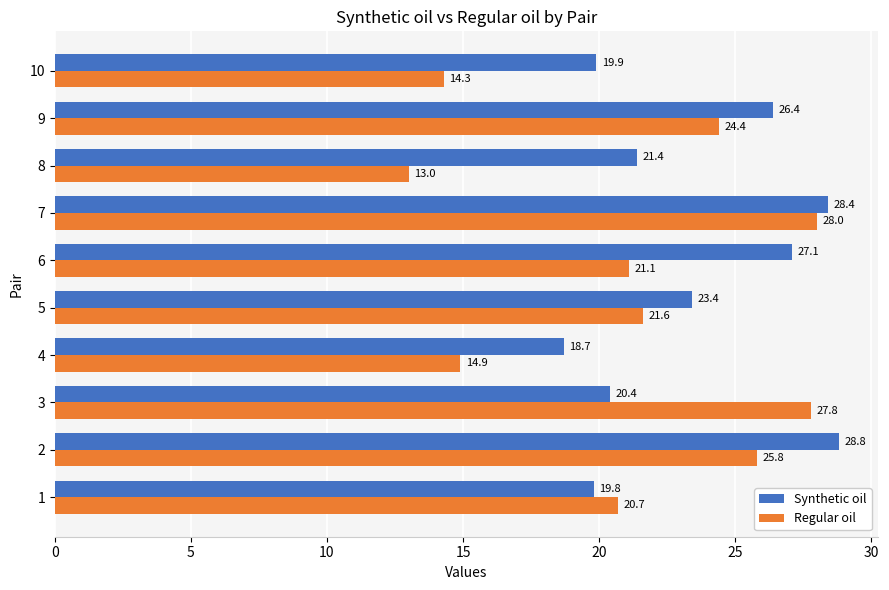

What is the total value across all series at 6?

48.2